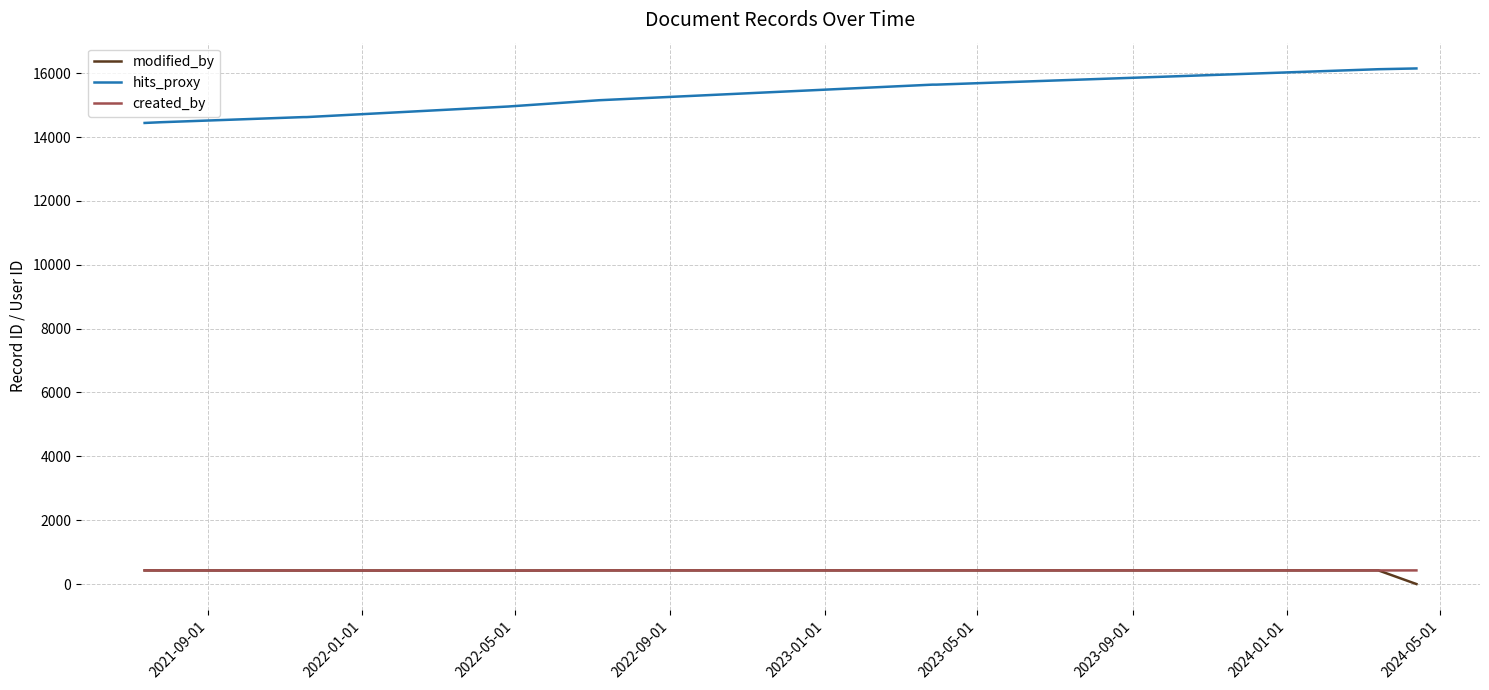

Does the chart have visible grid lines?

Yes